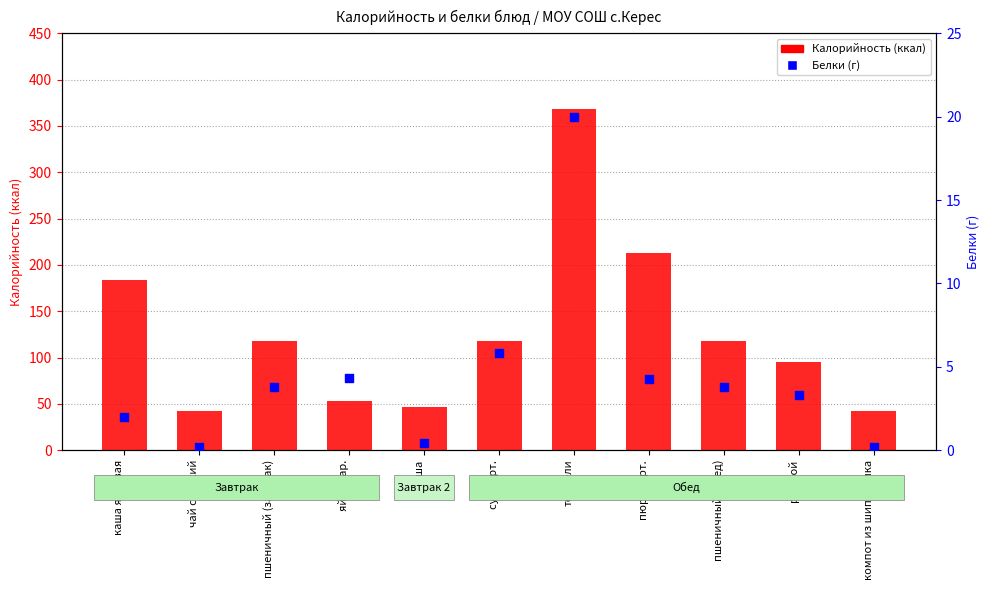

What are all the series names shown in the legend?

Калорийность, Белки